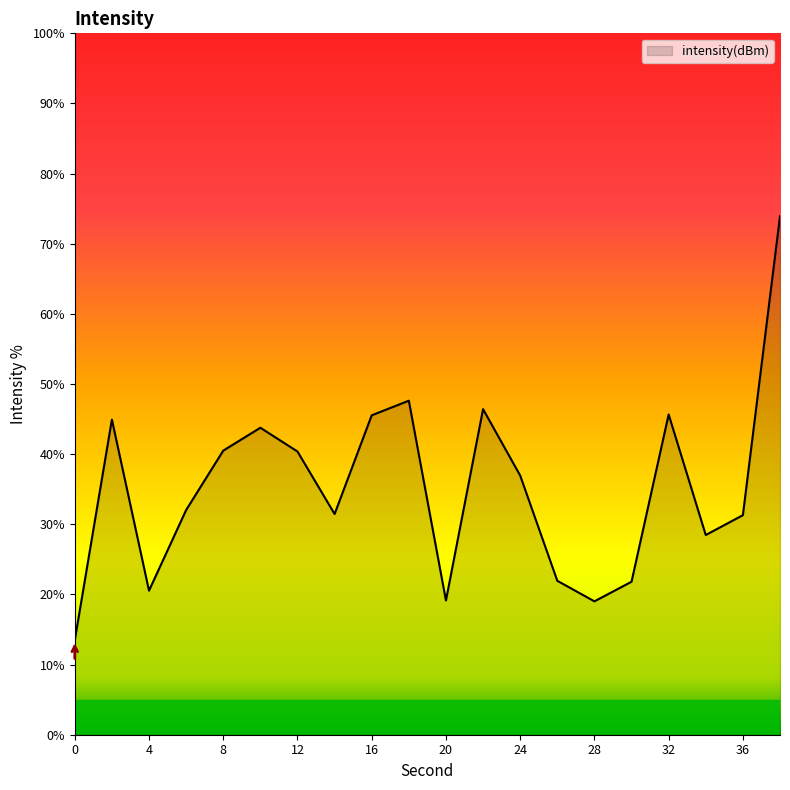

What is the smallest value displayed?

13.5